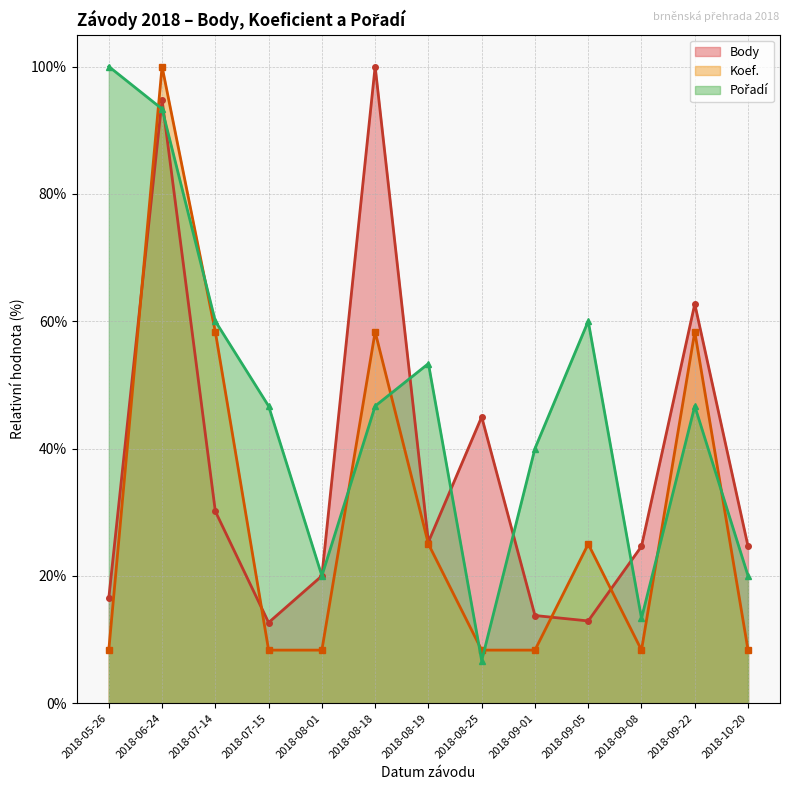

Reading left to right, extract all data points from this chart.

Body: 2018-05-26=16.5	2018-06-24=94.8	2018-07-14=30.1	2018-07-15=12.7	2018-08-01=20.0	2018-08-18=100.0	2018-08-19=25.3	2018-08-25=45.0	2018-09-01=13.8	2018-09-05=12.9	2018-09-08=24.6	2018-09-22=62.7	2018-10-20=24.6
Koef.: 2018-05-26=8.3	2018-06-24=100.0	2018-07-14=58.3	2018-07-15=8.3	2018-08-01=8.3	2018-08-18=58.3	2018-08-19=25.0	2018-08-25=8.3	2018-09-01=8.3	2018-09-05=25.0	2018-09-08=8.3	2018-09-22=58.3	2018-10-20=8.3
Pořadí: 2018-05-26=100.0	2018-06-24=93.3	2018-07-14=60.0	2018-07-15=46.7	2018-08-01=20.0	2018-08-18=46.7	2018-08-19=53.3	2018-08-25=6.7	2018-09-01=40.0	2018-09-05=60.0	2018-09-08=13.3	2018-09-22=46.7	2018-10-20=20.0